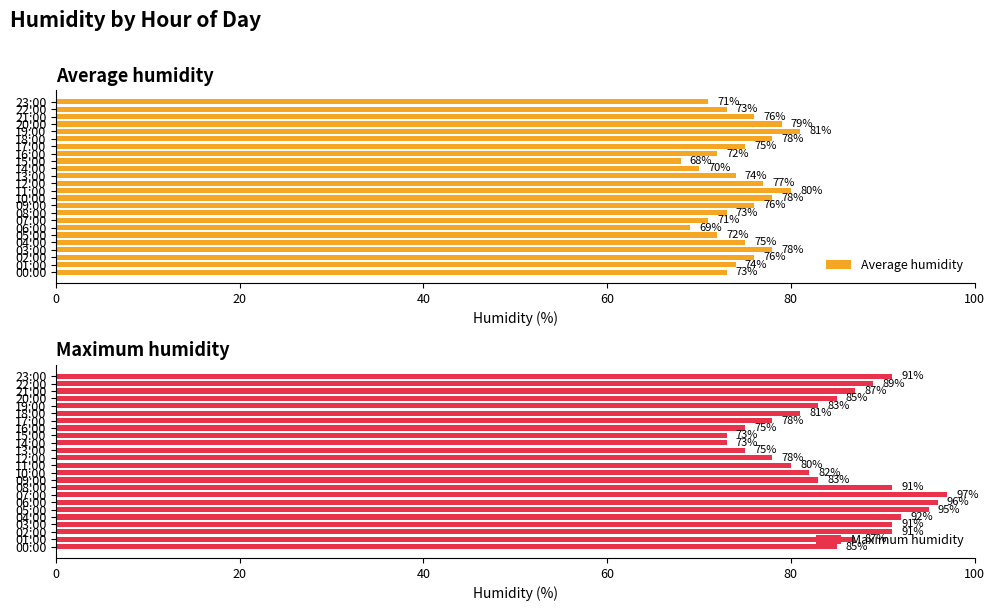

What is the sum of all Average humidity values?

1789